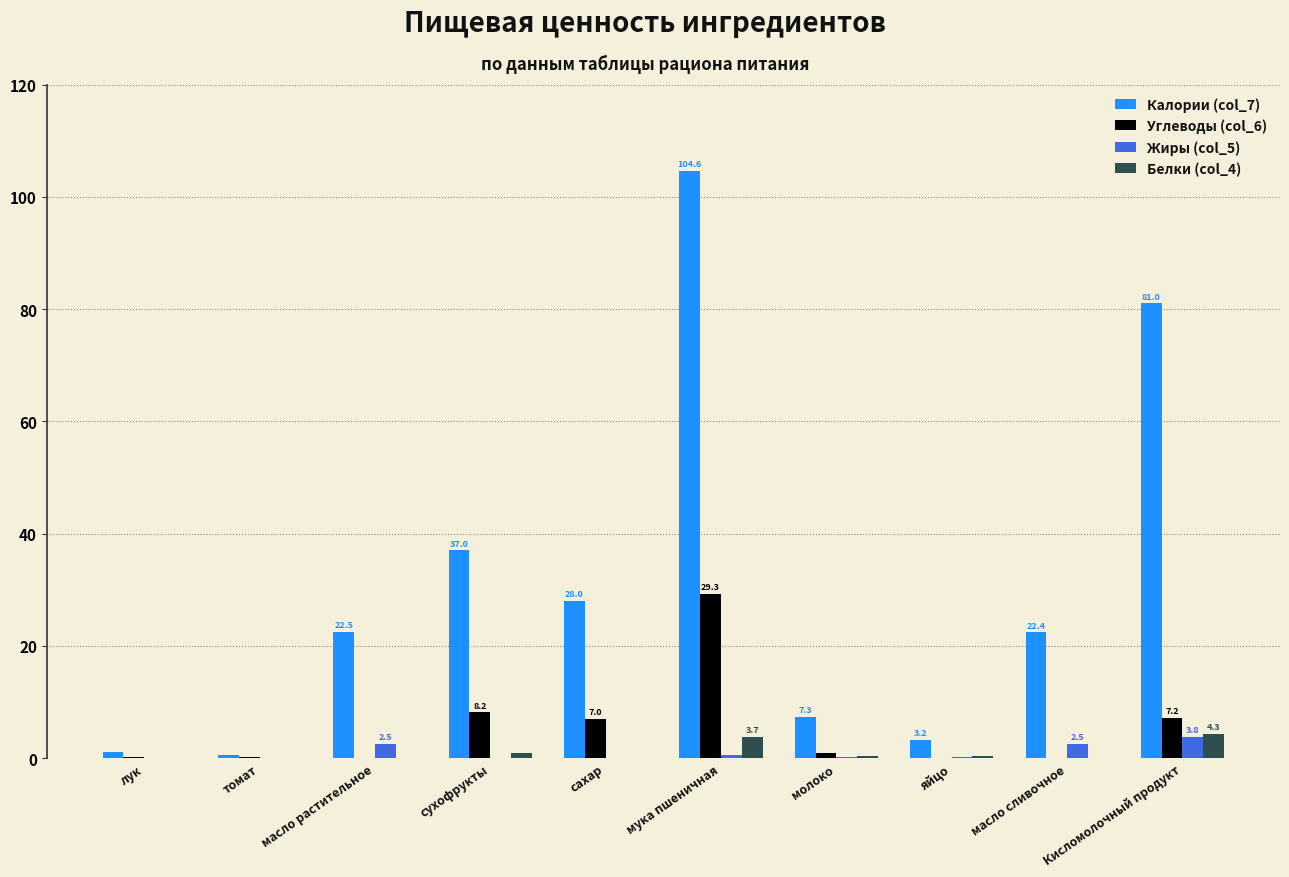

At which category is the sum across all series the highest?

мука пшеничная